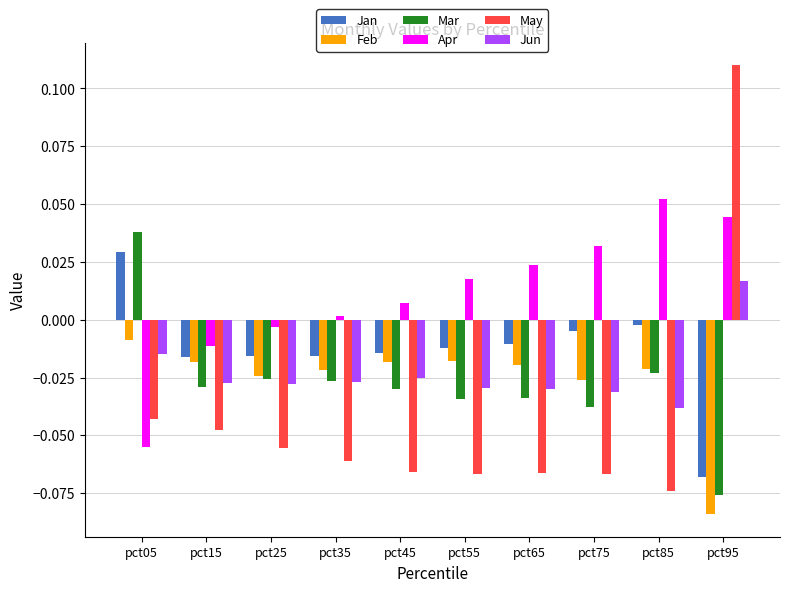

Does the chart contain any negative values?

Yes